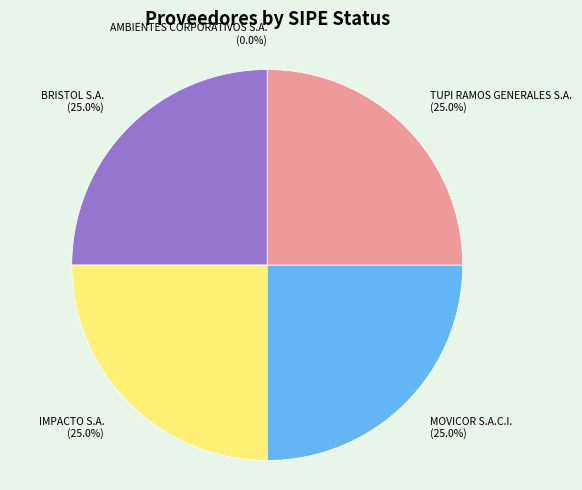

Combined, do AMBIENTES CORPORATIVOS S.A. and IMPACTO S.A. account for over 50%?

No